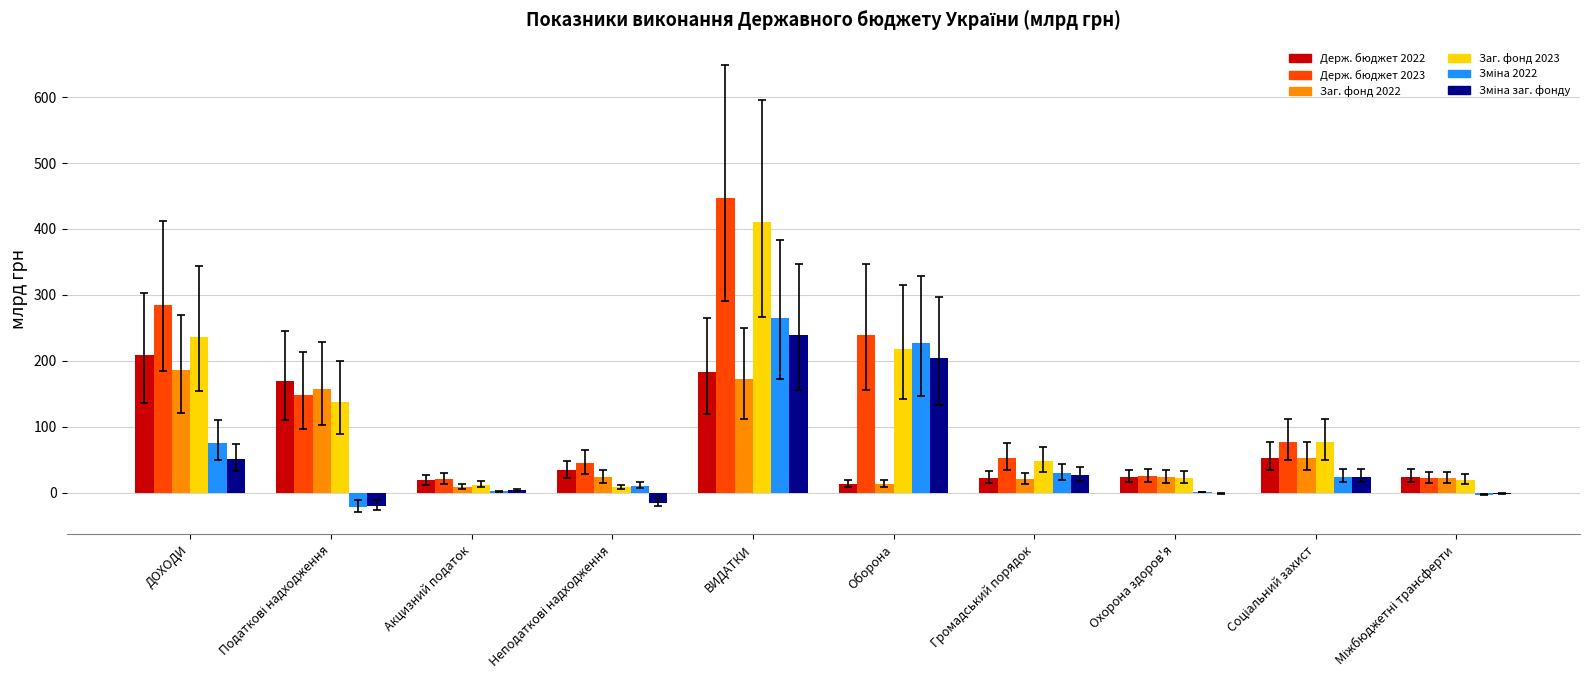

What is the highest value of the Держ. бюджет 2022 series?

208.4